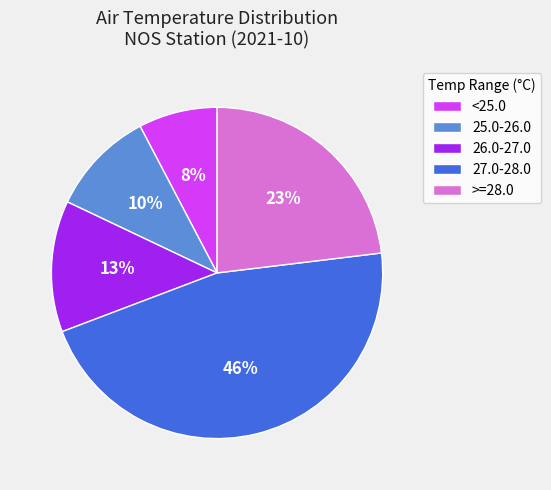

Is 25.0-26.0 the majority of the pie?

No